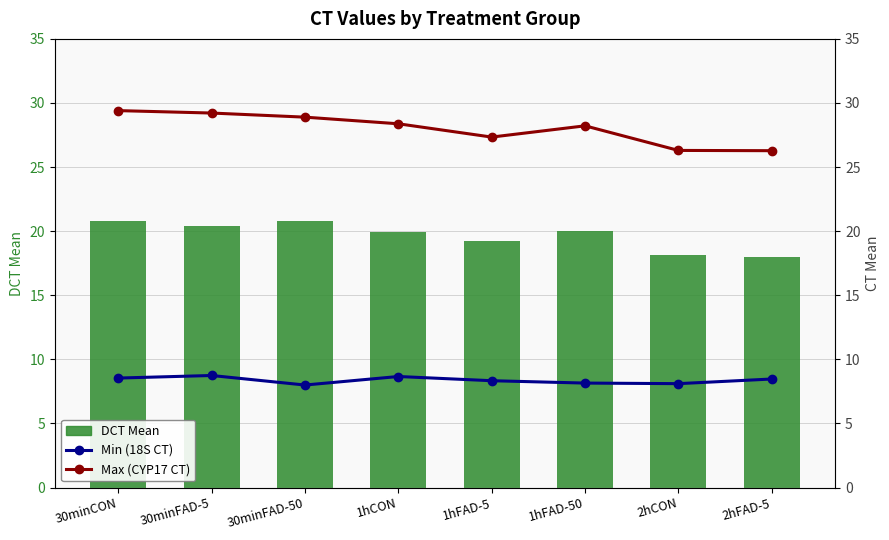

Reading left to right, extract all data points from this chart.

DCT Mean: 30minCON=20.8	30minFAD-5=20.4	30minFAD-50=20.8	1hCON=19.9	1hFAD-5=19.3	1hFAD-50=20.0	2hCON=18.1	2hFAD-5=18.0
Min (18S CT): 30minCON=8.5	30minFAD-5=8.7	30minFAD-50=8.0	1hCON=8.7	1hFAD-5=8.3	1hFAD-50=8.1	2hCON=8.1	2hFAD-5=8.5
Max (CYP17 CT): 30minCON=29.4	30minFAD-5=29.2	30minFAD-50=28.9	1hCON=28.4	1hFAD-5=27.3	1hFAD-50=28.2	2hCON=26.3	2hFAD-5=26.3